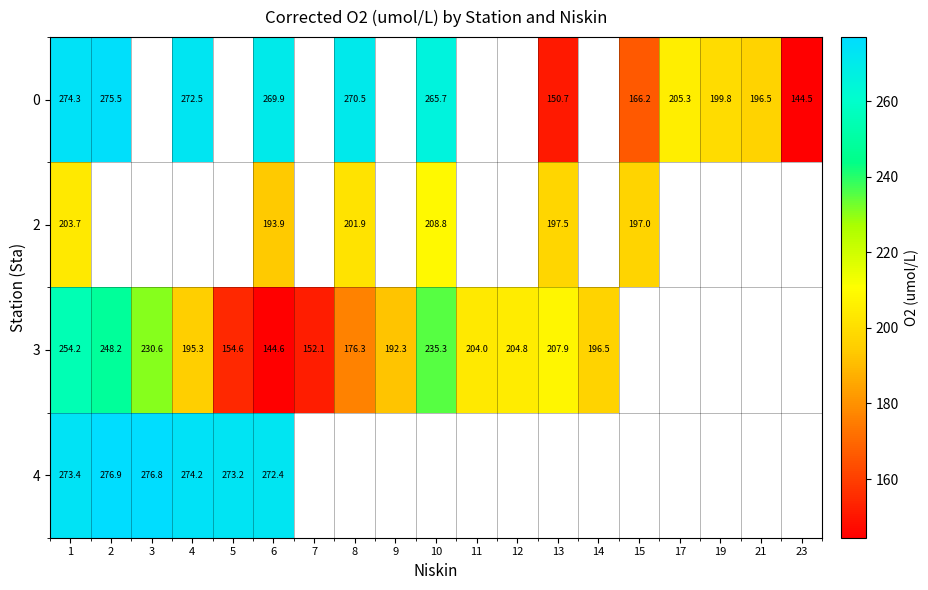

What is the difference between the highest and lowest values at 4?

78.9